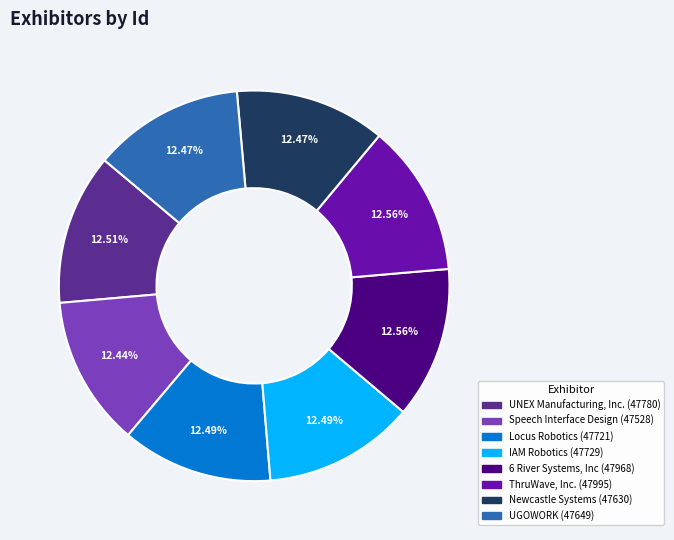

Count the number of slices in the pie.

8